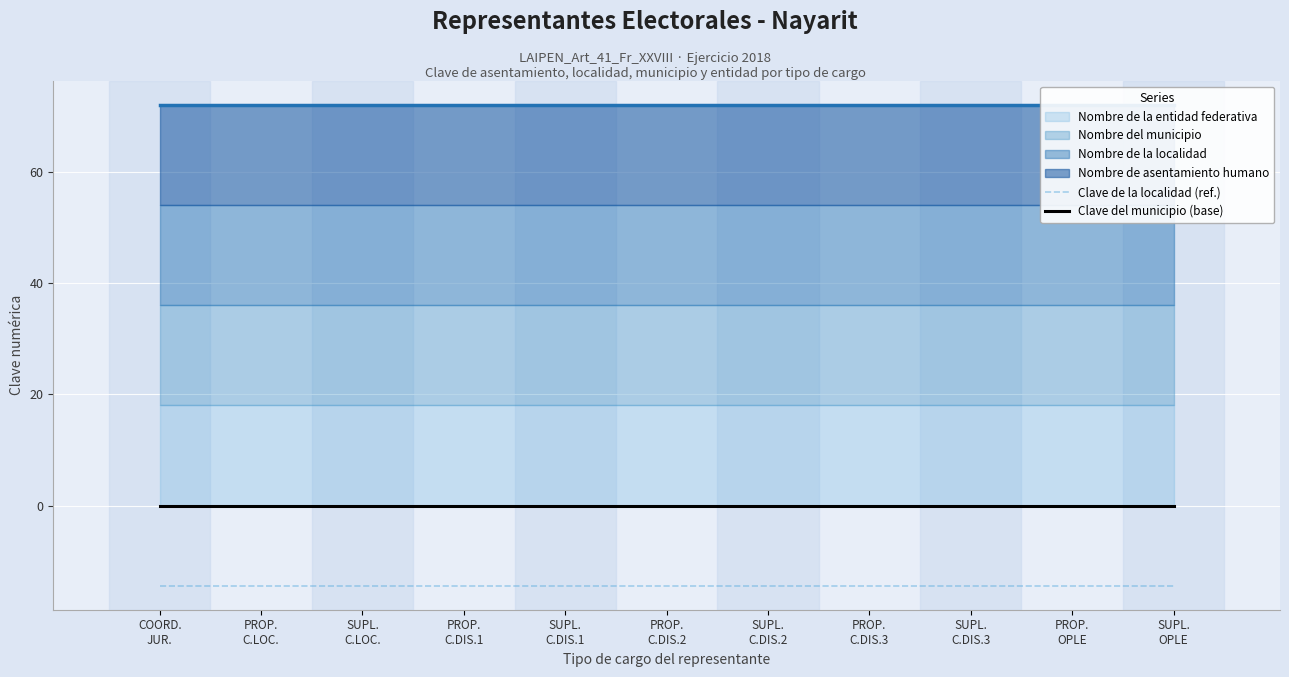

What is the total value across all series at PROP.
C.DIS.1?

-14.4